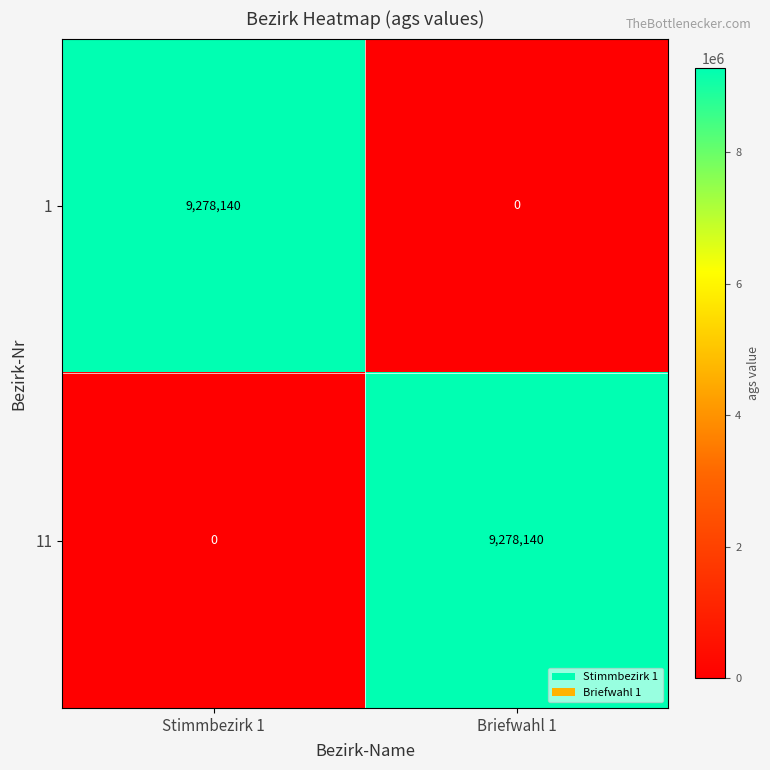

What is the difference between the 1 values at Stimmbezirk 1 and Briefwahl 1?

9278140